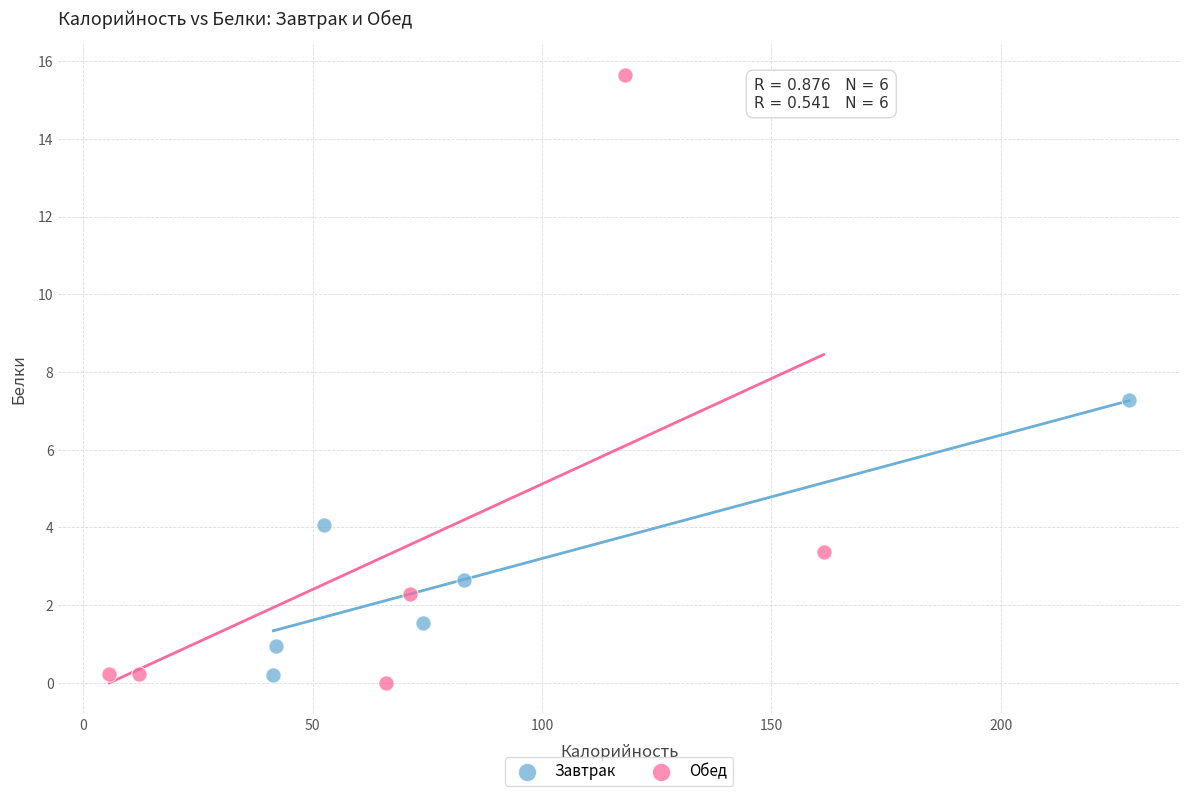

Which series contains the highest Y value?

Обед